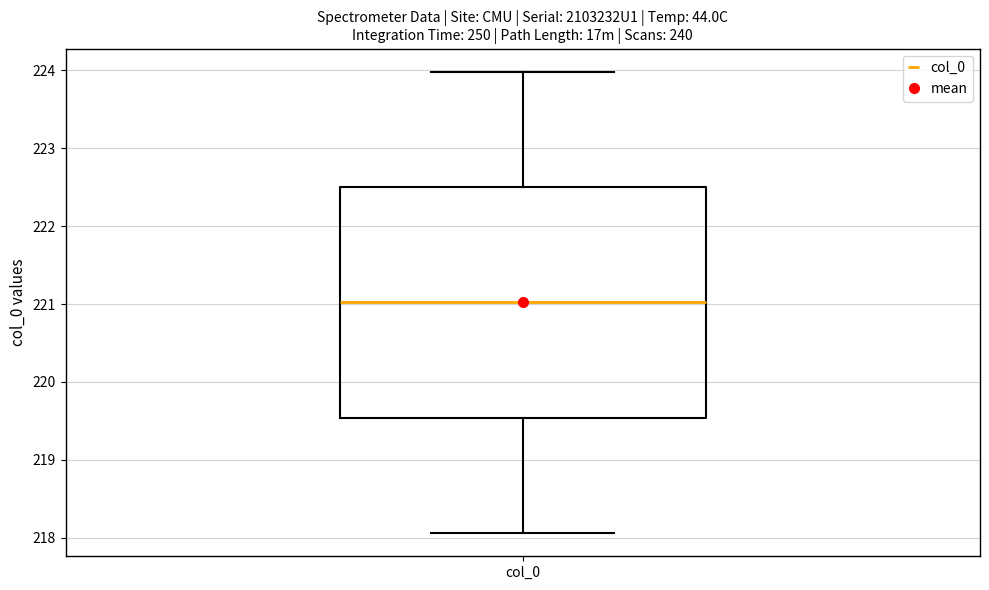

Read this box plot against the y-axis: the position of the median line, the range covered by the box, and the ends of both whiskers. The values are not printed on the chart, so give them approximately, as read against the axis.

median 221.0, box 219.5 to 222.5, whiskers 218.1 to 224.0